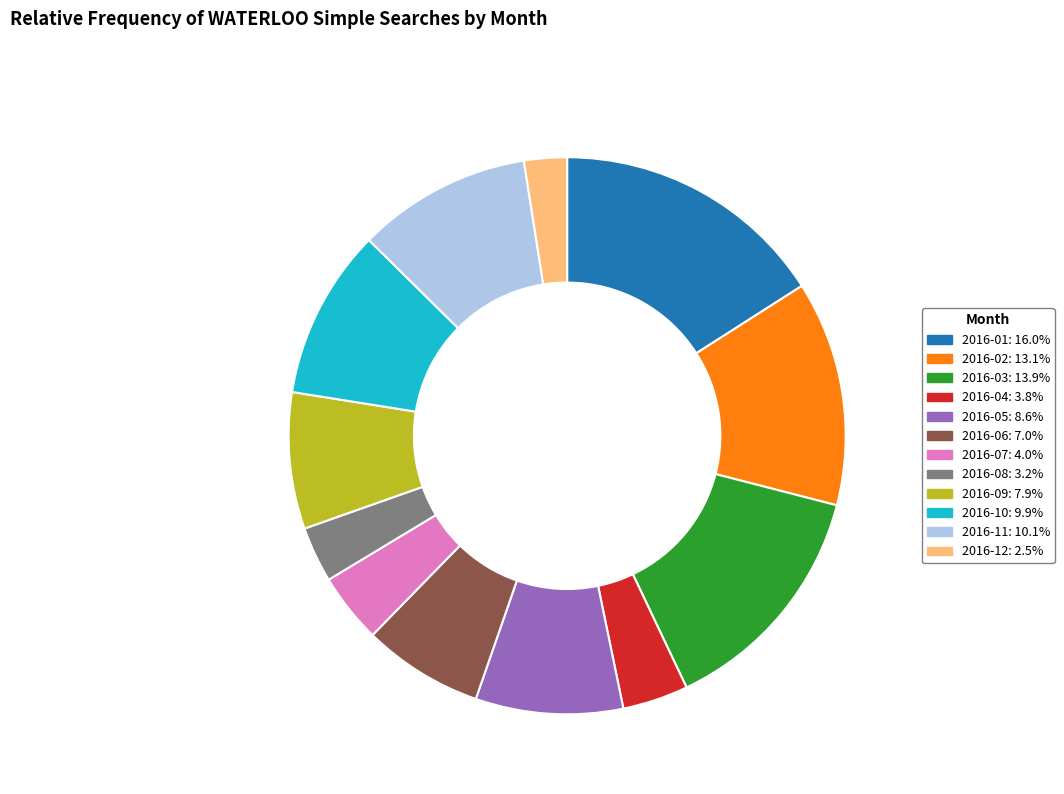

How many slices are in this pie chart?

12